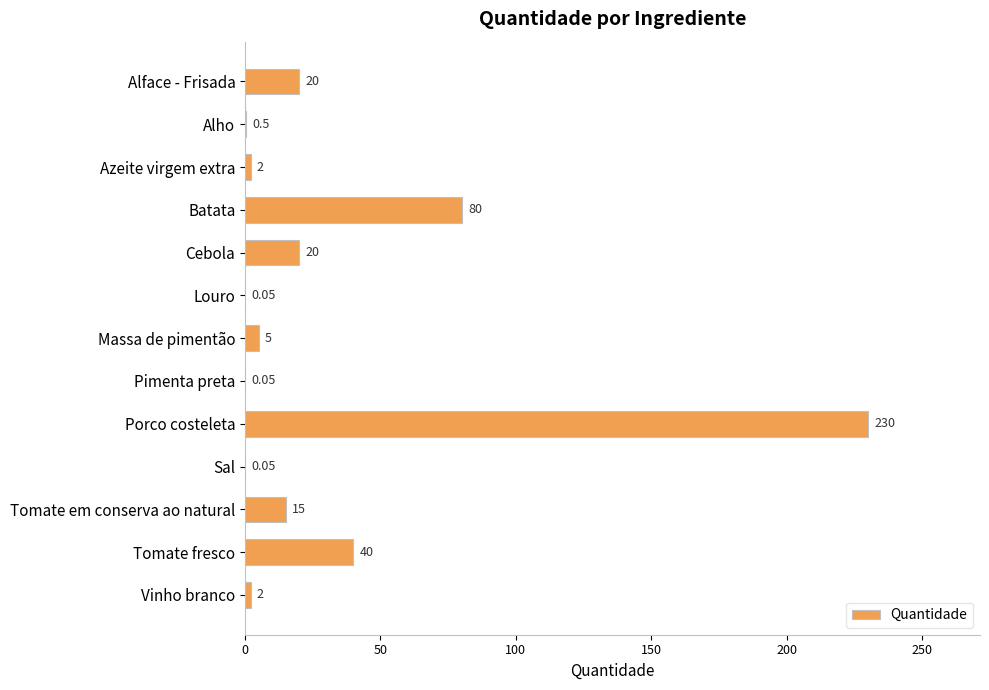

What is the change in value from Cebola to Porco costeleta?

+210.0